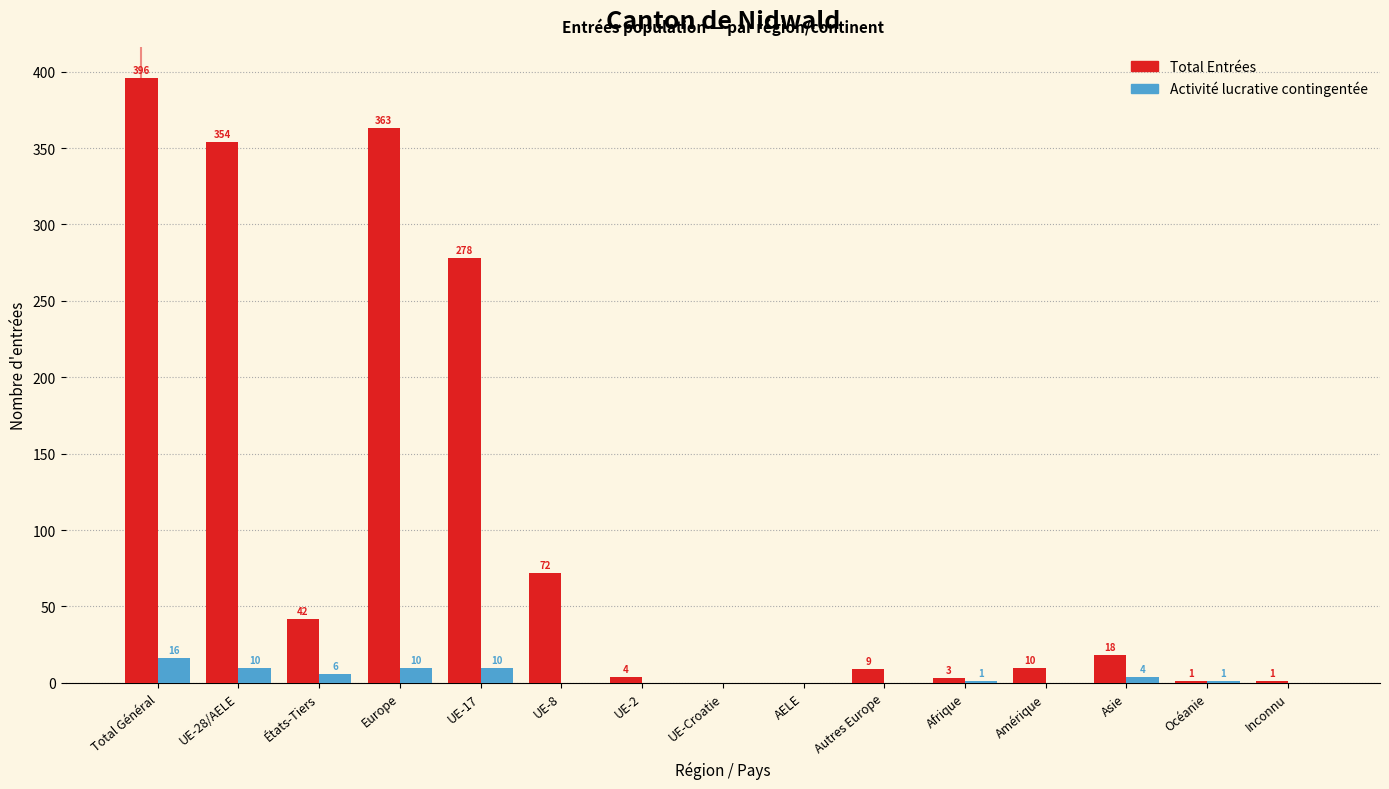

Reading left to right, extract all data points from this chart.

Total Entrées: Total Général=396	UE-28/AELE=354	États-Tiers=42	Europe=363	UE-17=278	UE-8=72	UE-2=4	UE-Croatie=0	AELE=0	Autres Europe=9	Afrique=3	Amérique=10	Asie=18	Océanie=1	Inconnu=1
Activité lucrative contingentée: Total Général=16	UE-28/AELE=10	États-Tiers=6	Europe=10	UE-17=10	UE-8=0	UE-2=0	UE-Croatie=0	AELE=0	Autres Europe=0	Afrique=1	Amérique=0	Asie=4	Océanie=1	Inconnu=0